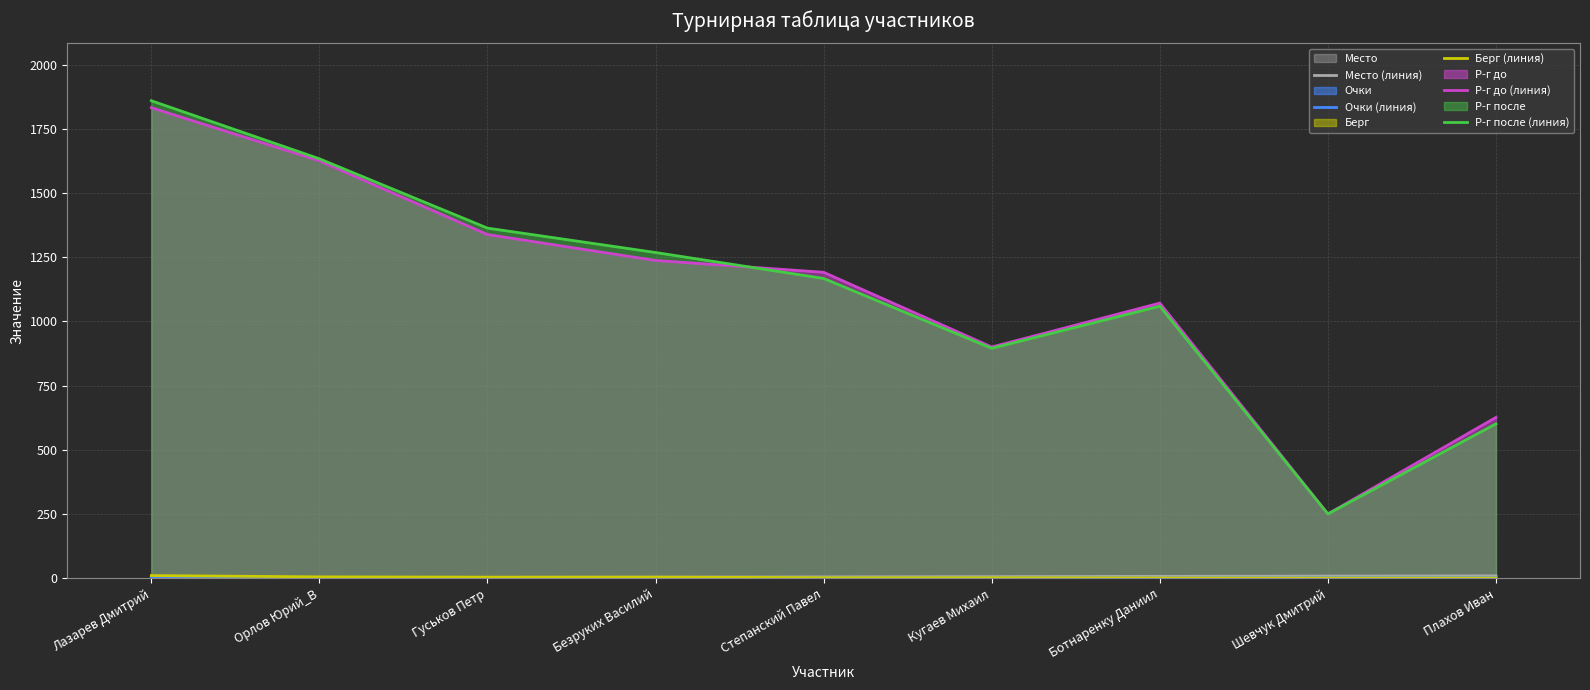

What is the maximum value for Берг (линия)?

10